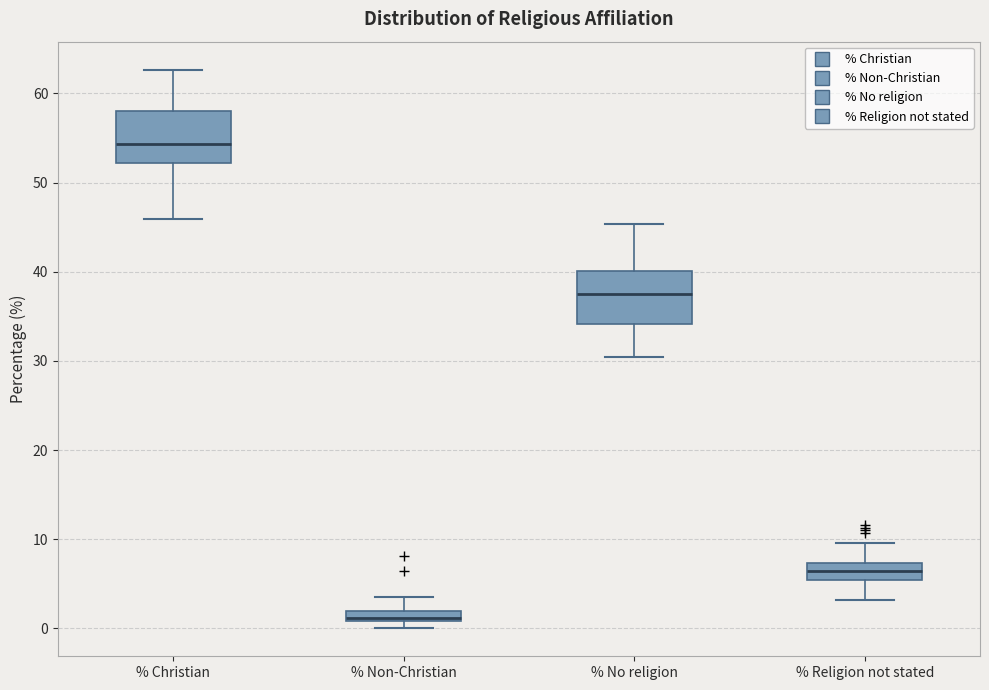

Where is the upper edge of the box for % Non-Christian on the y-axis? The values are not printed on the chart, so give them approximately, as read against the axis.

2